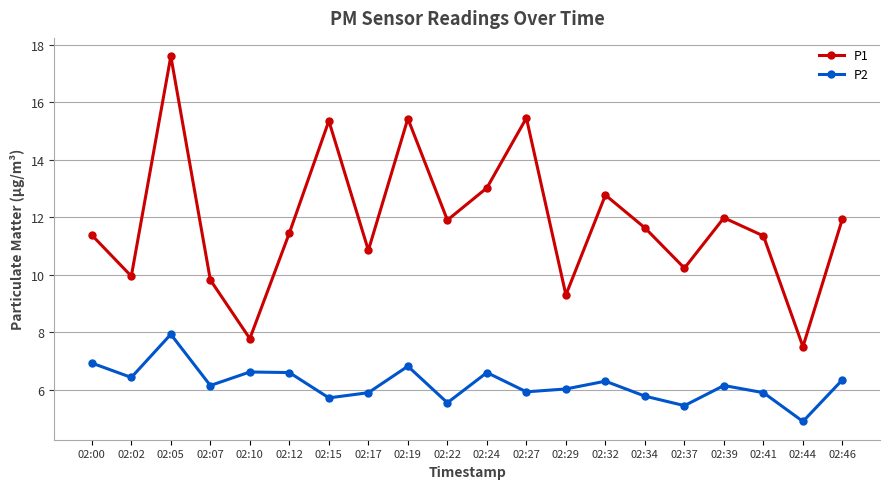

What is the sum of all P1 values?

236.7